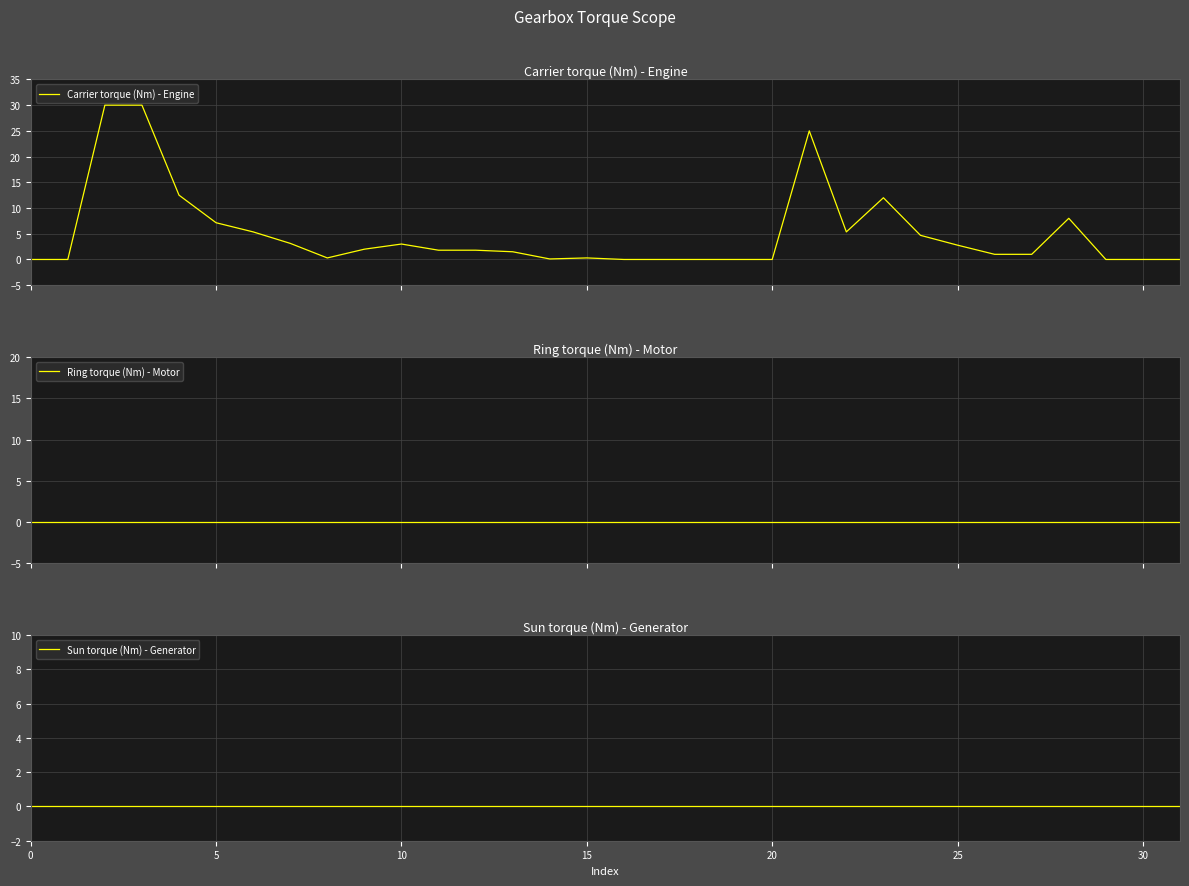

Where is the first local maximum for Carrier torque (Nm) - Engine?

10